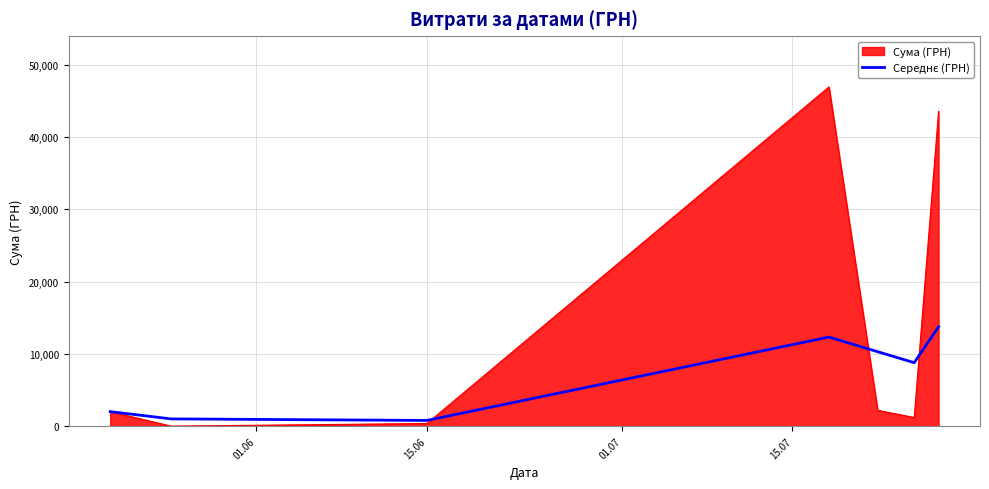

Which series has the largest range (max minus min)?

Сума (ГРН)